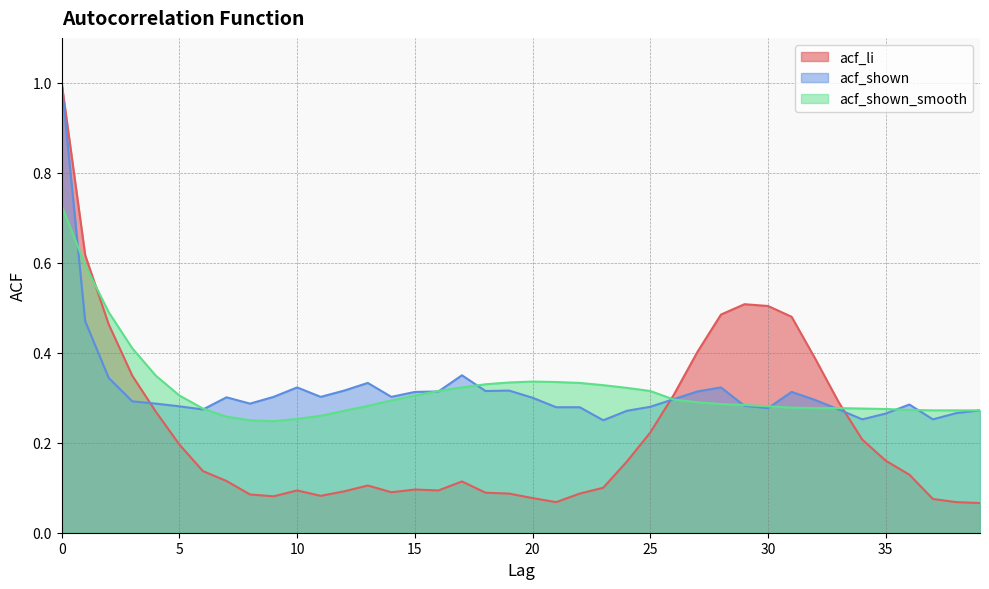

How many lines are shown in the chart?

3